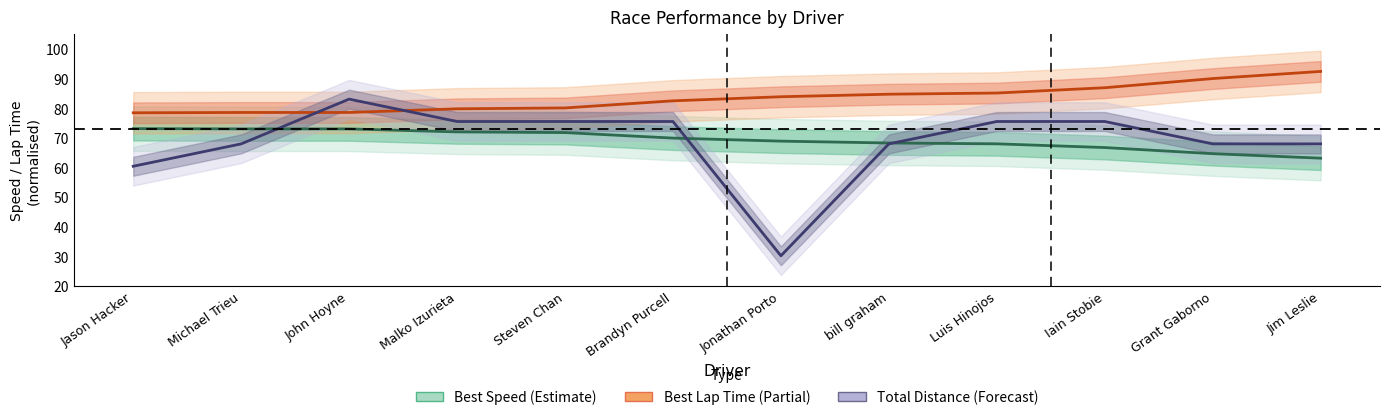

The value of Total Distance (Forecast) at Grant Gaborno is 111.4. True or false?

False